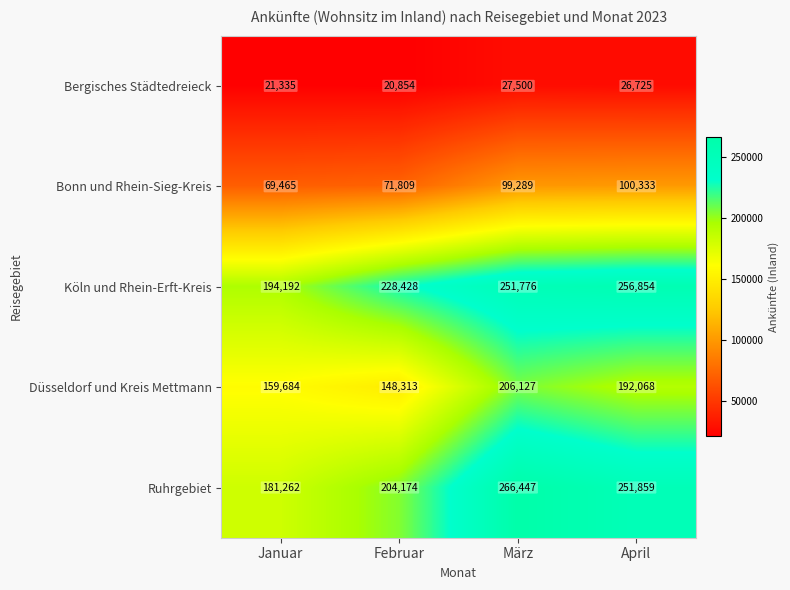

Reading left to right, transcribe all the data shown in this chart.

Bergisches Städtedreieck: Januar=21335	Februar=20854	März=27500	April=26725
Bonn und Rhein-Sieg-Kreis: Januar=69465	Februar=71809	März=99289	April=100333
Köln und Rhein-Erft-Kreis: Januar=194192	Februar=228428	März=251776	April=256854
Düsseldorf und Kreis Mettmann: Januar=159684	Februar=148313	März=206127	April=192068
Ruhrgebiet: Januar=181262	Februar=204174	März=266447	April=251859